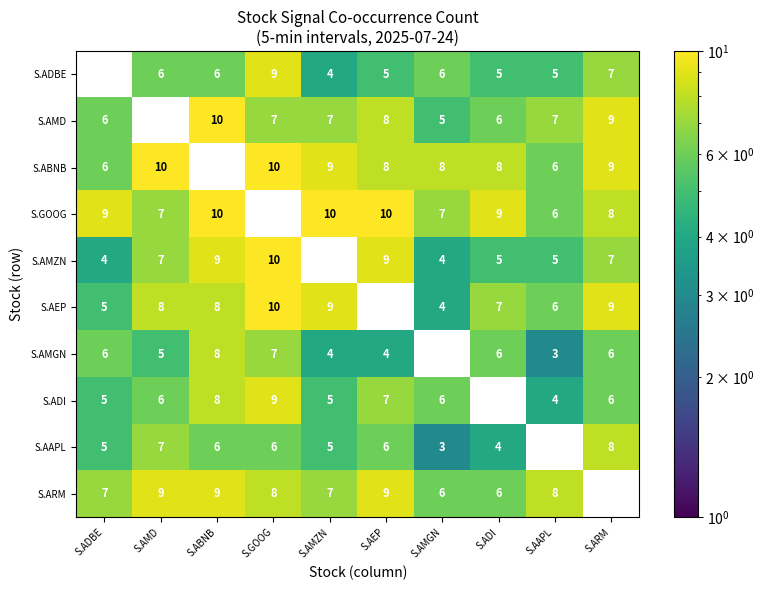

Between S.ADI and S.ARM, which is larger?

S.ARM